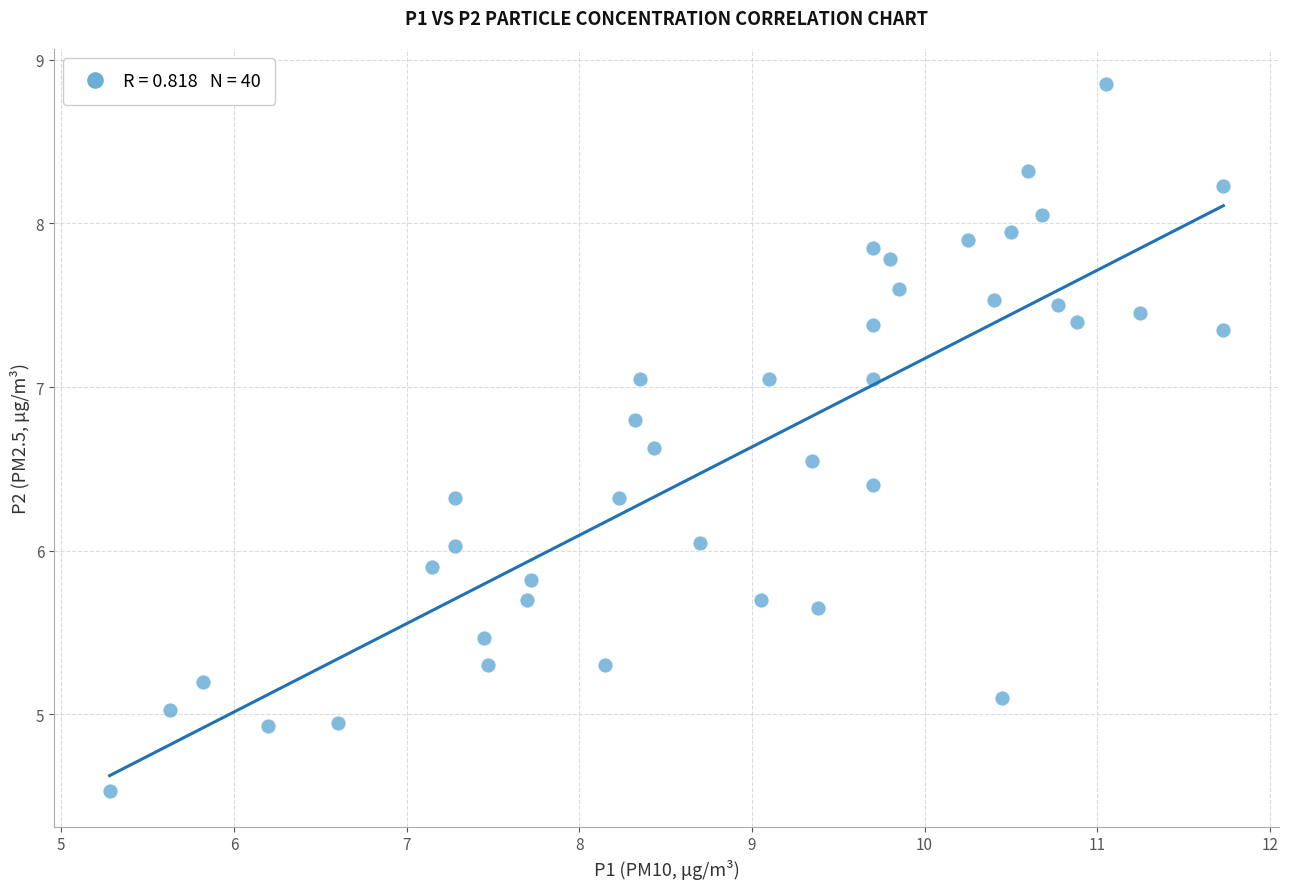

What is the range of Y values (max minus min)?

4.3